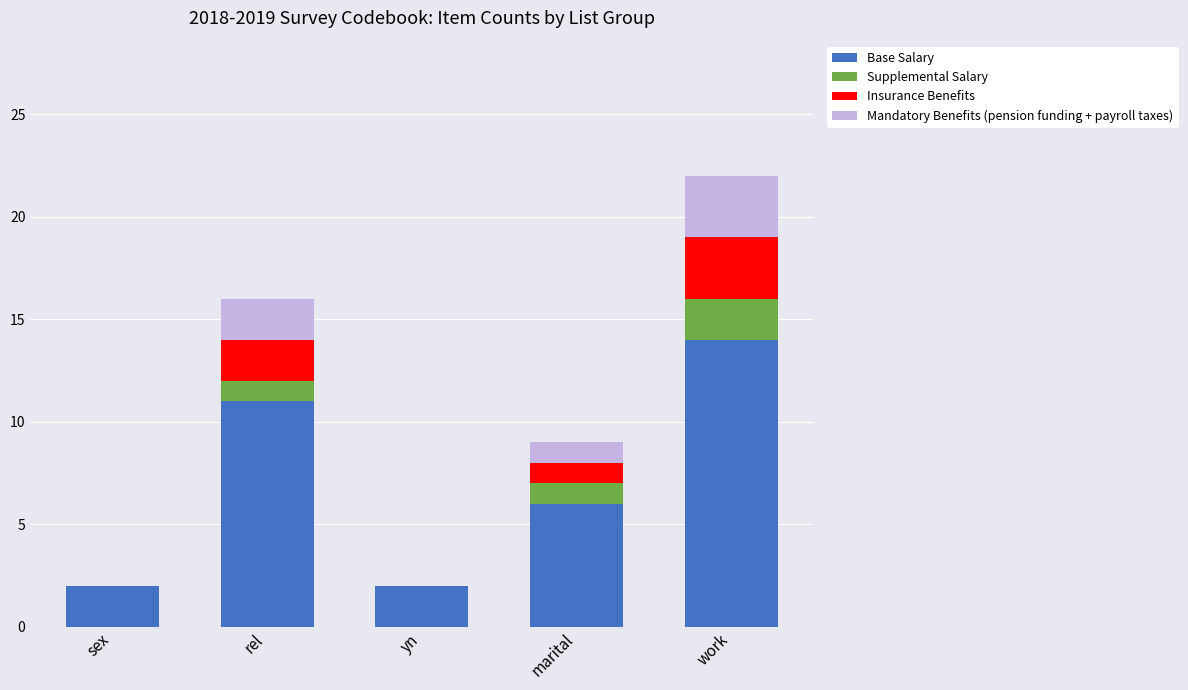

Count the number of data series in this chart.

4